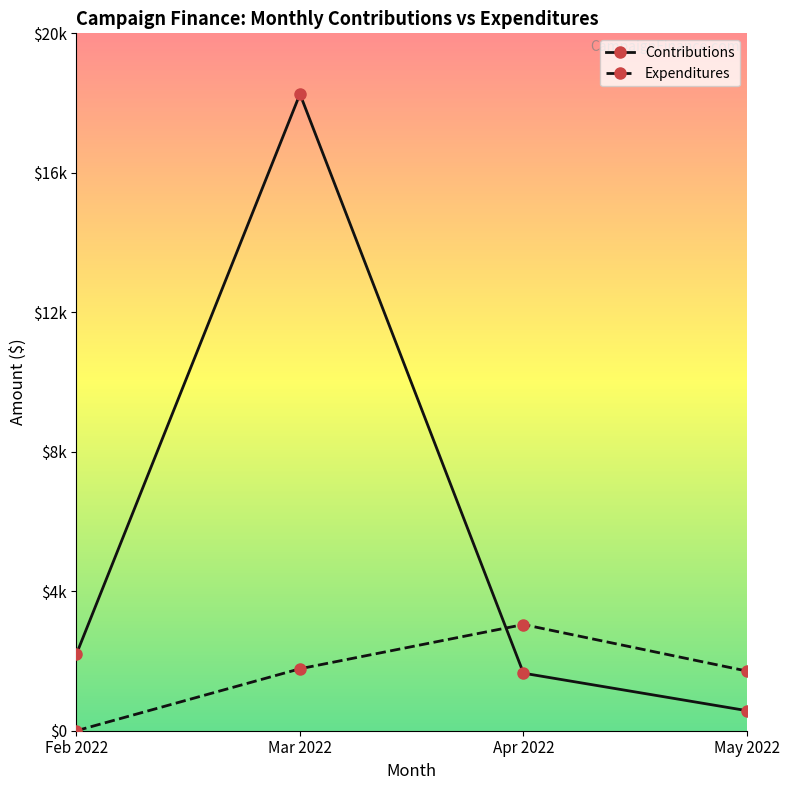

What are all the series names shown in the legend?

Contributions, Expenditures